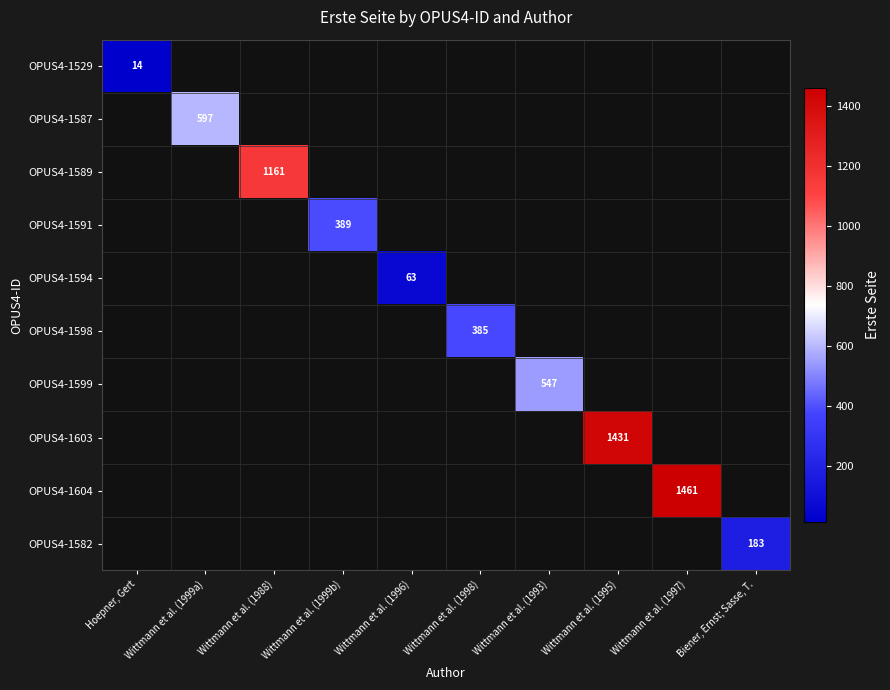

Is it true that OPUS4-1594 equals 63 at Wittmann et al. (1996)?

True